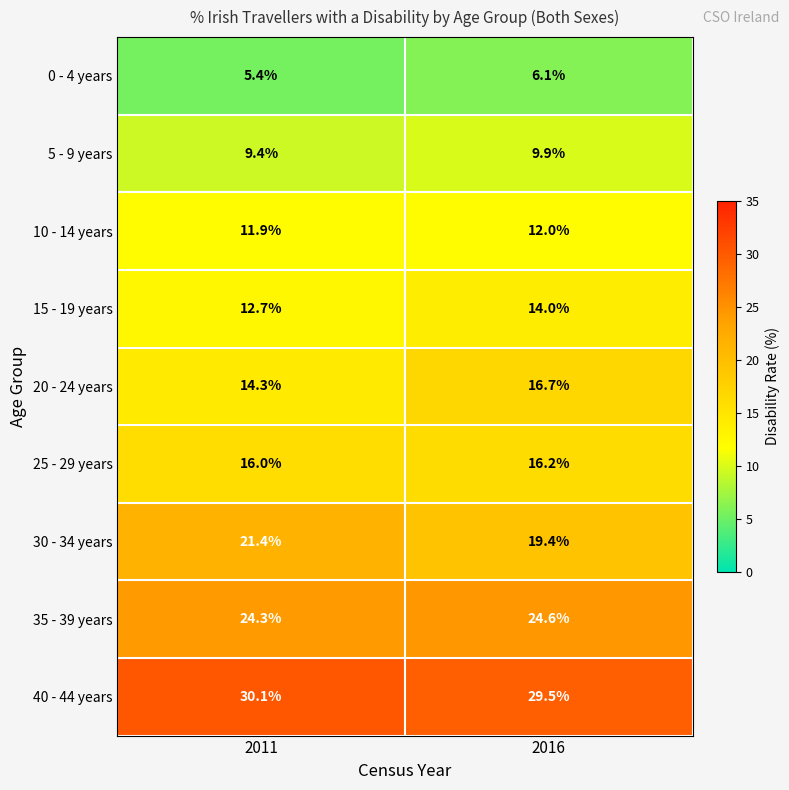

Rank the series by their maximum value, from lowest to highest.

0 - 4 years, 5 - 9 years, 10 - 14 years, 15 - 19 years, 25 - 29 years, 20 - 24 years, 30 - 34 years, 35 - 39 years, 40 - 44 years